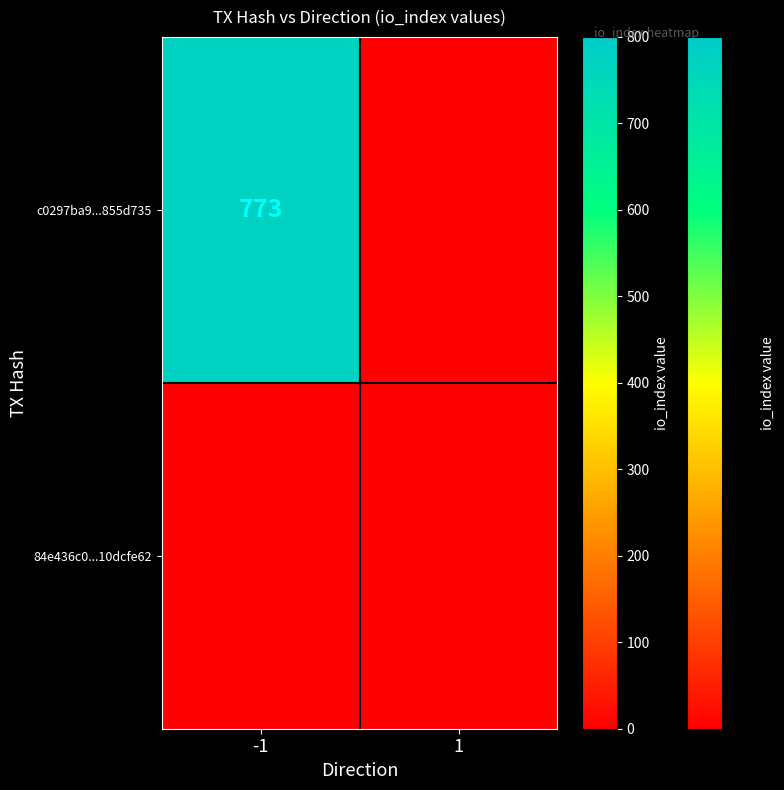

Rank the series by their average value, from highest to lowest.

c0297ba9...855d735, 84e436c0...10dcfe62